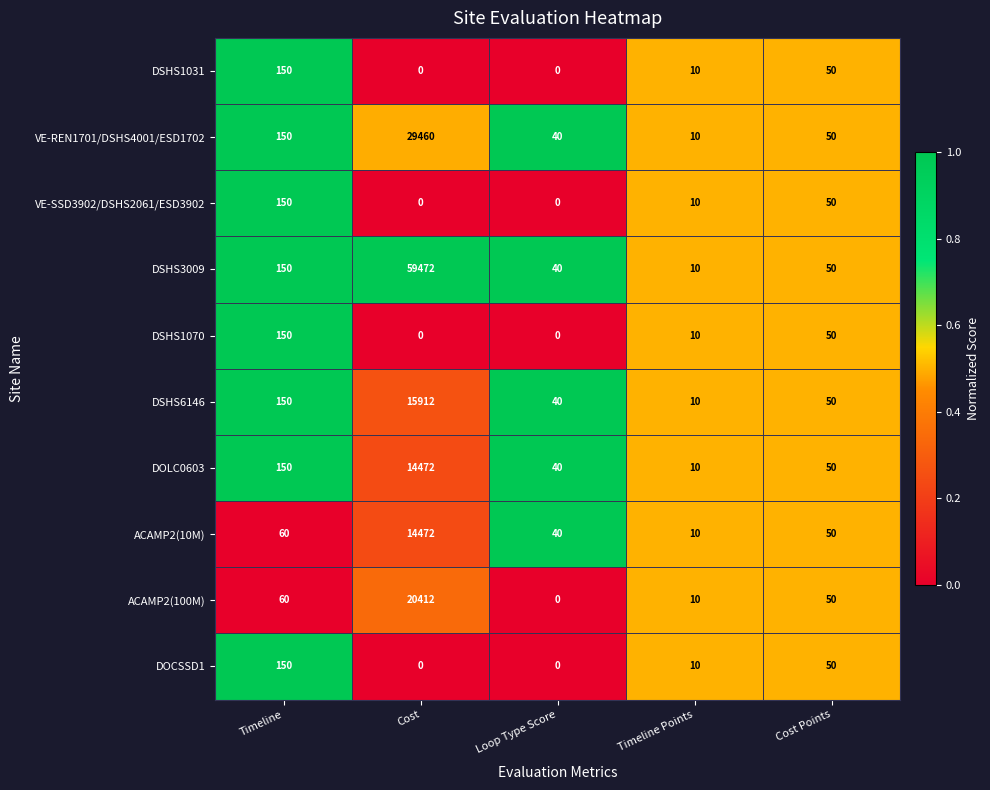

Which category has the highest value in the DSHS6146 series?

Cost